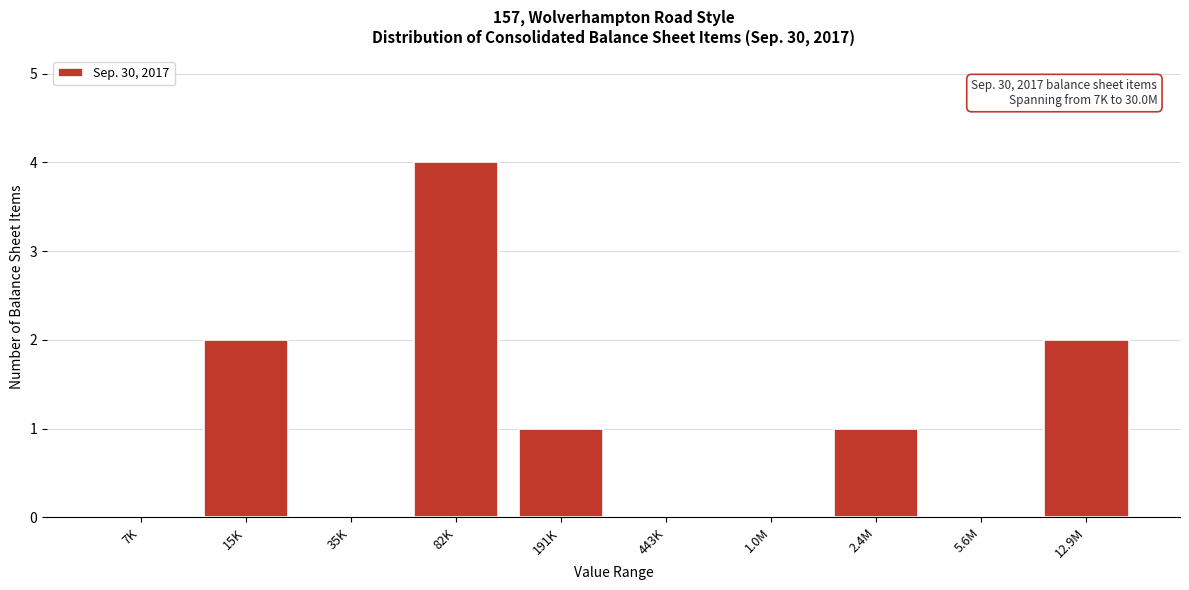

Reading left to right, transcribe all the data shown in this chart.

7K=0	15K=2	35K=0	82K=4	191K=1	443K=0	1.0M=0	2.4M=1	5.6M=0	12.9M=2